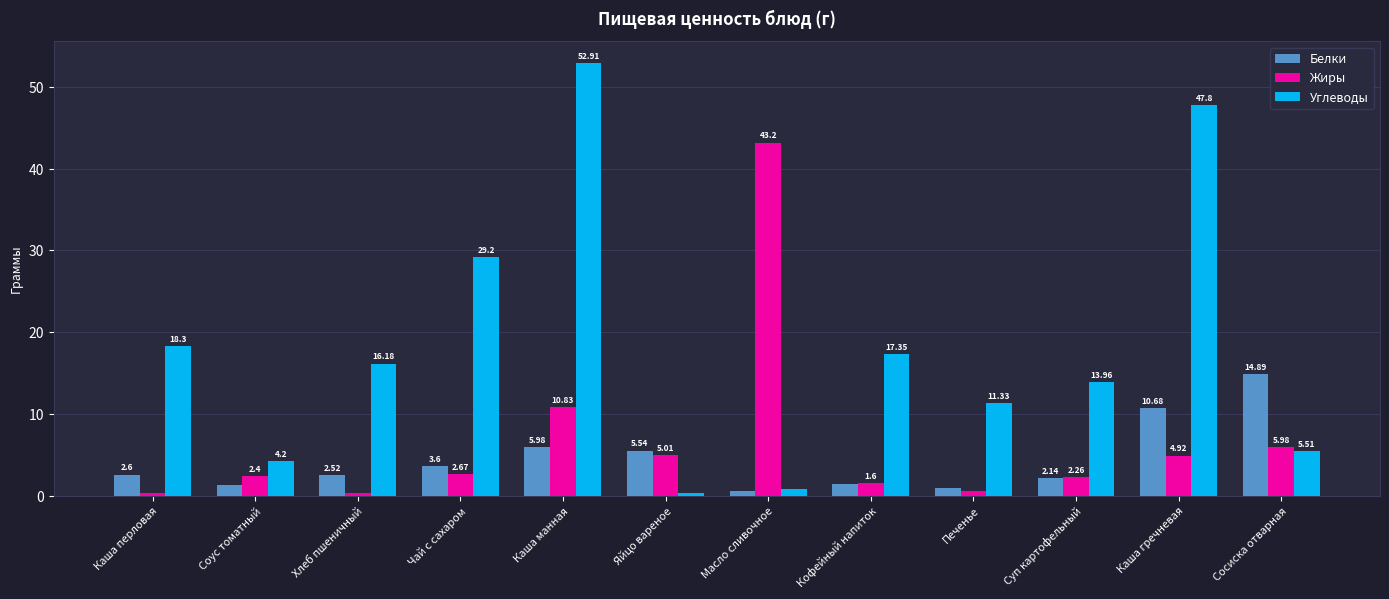

How many data points does each series have?

12